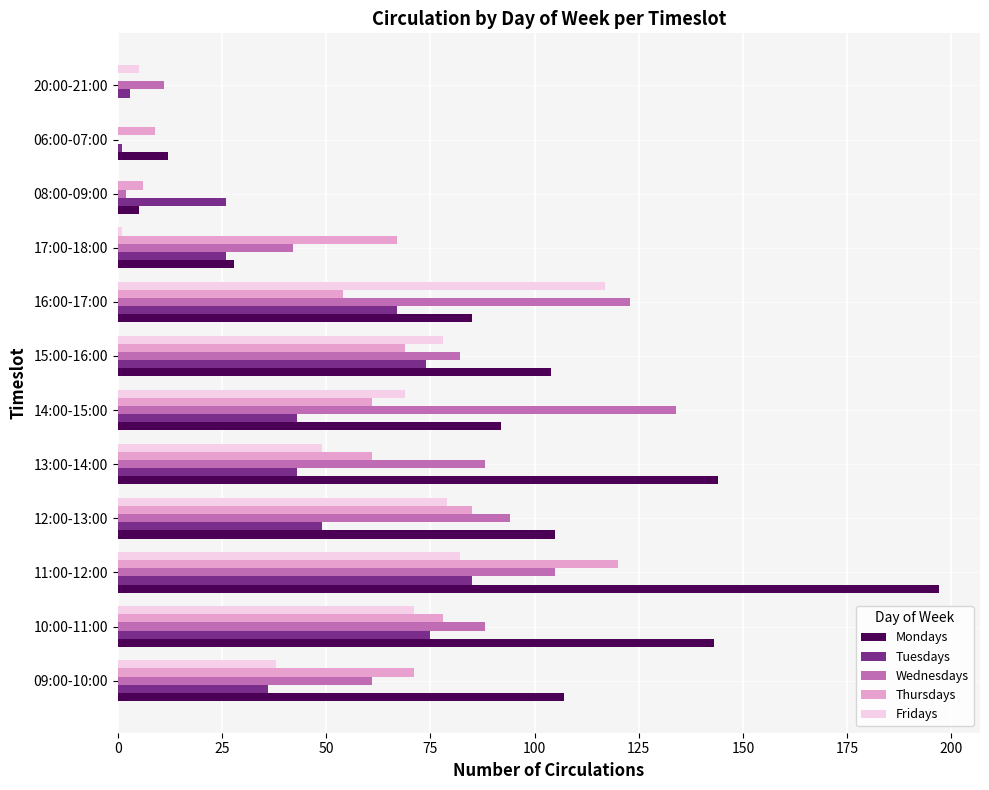

Which series has the largest total across all categories?

Mondays